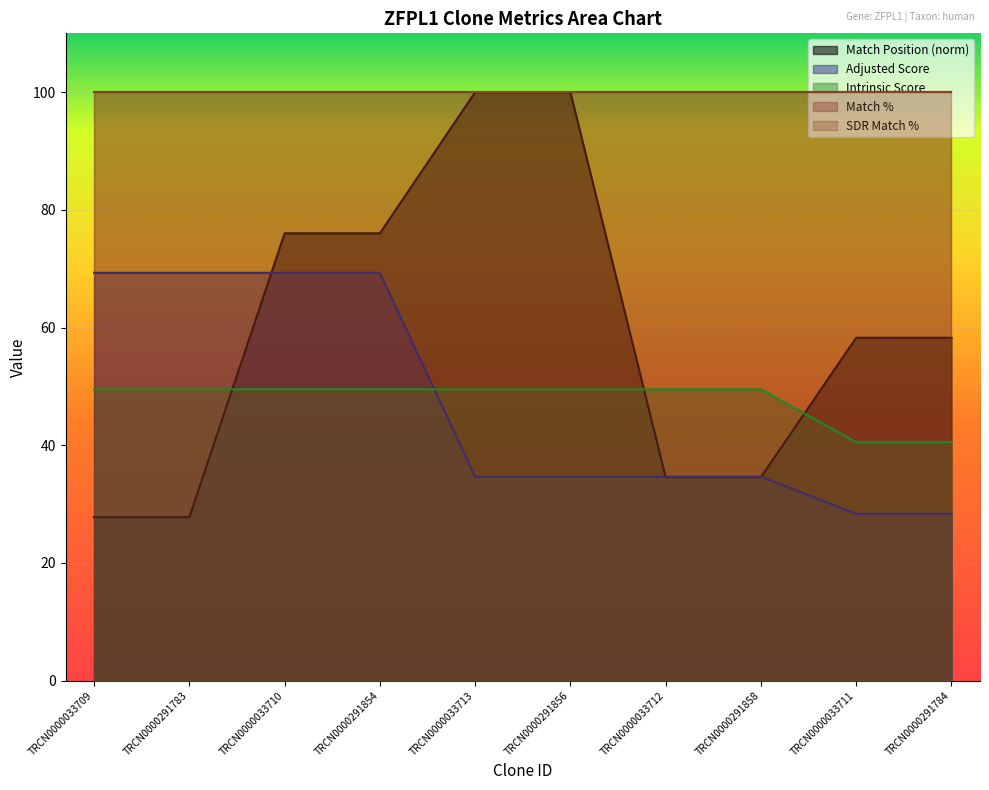

How many lines are shown in the chart?

5